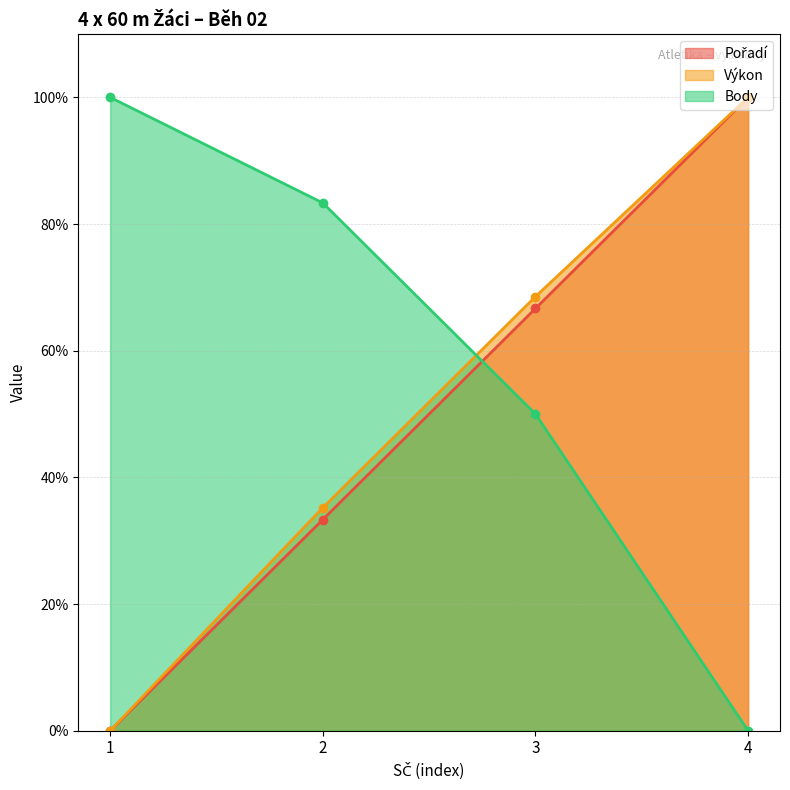

Read the Výkon value at 2.

35.2